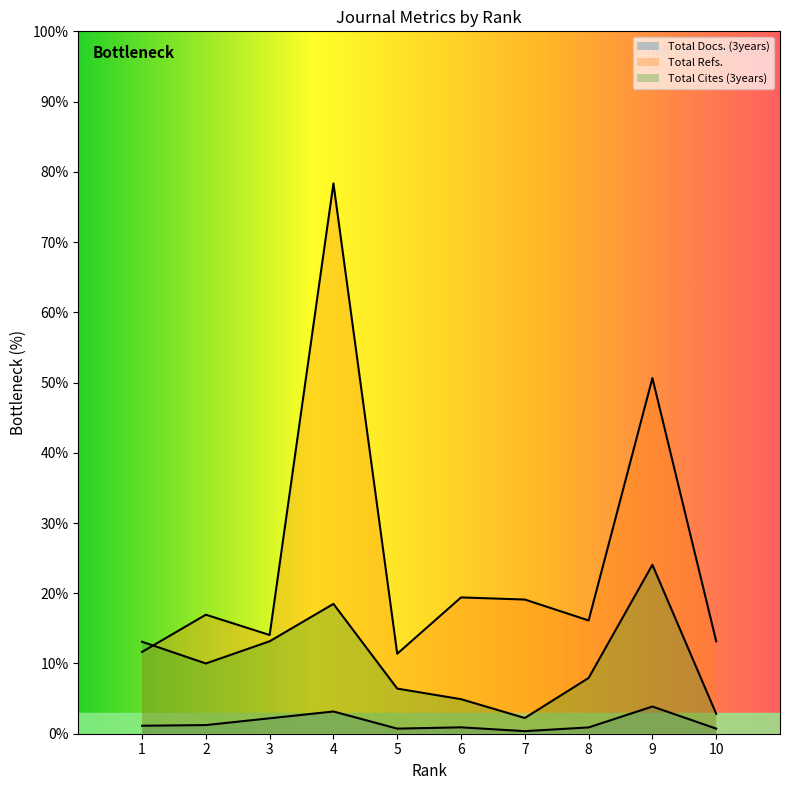

True or false: Total Cites (3years) and Total Docs. (3years) intersect in this chart.

False